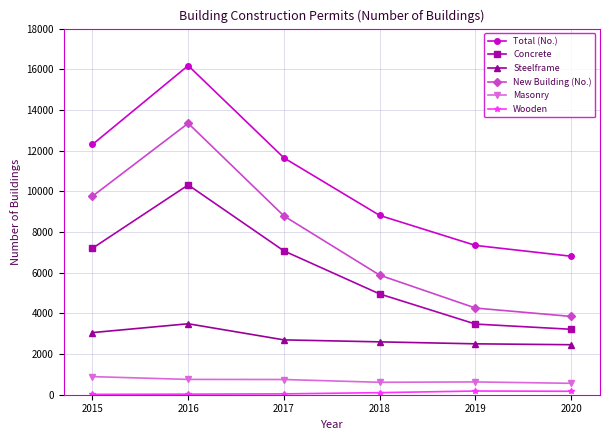

What is the sum of all Concrete values?

36228